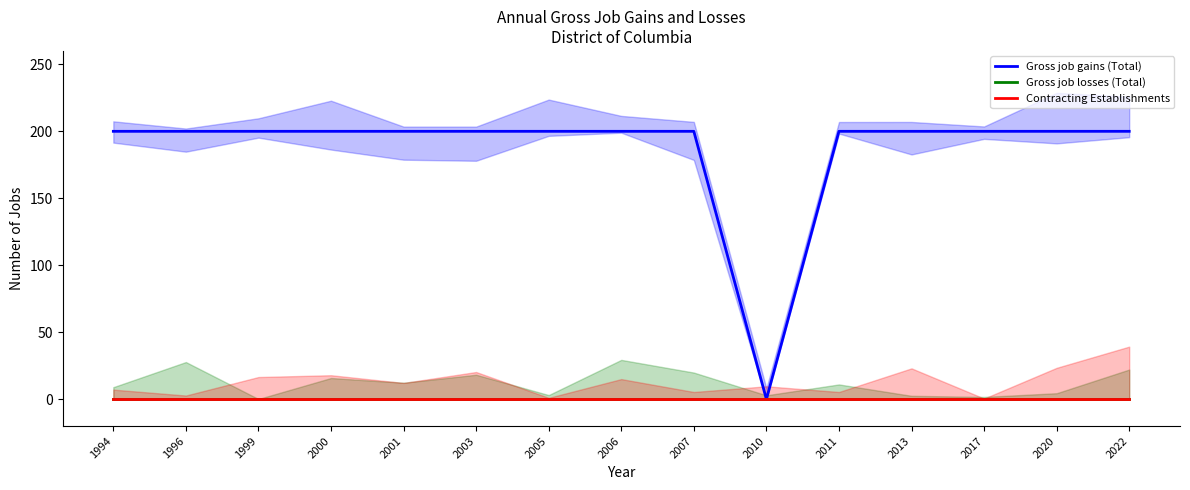

Which series has the largest total across all categories?

Gross job gains (Total)